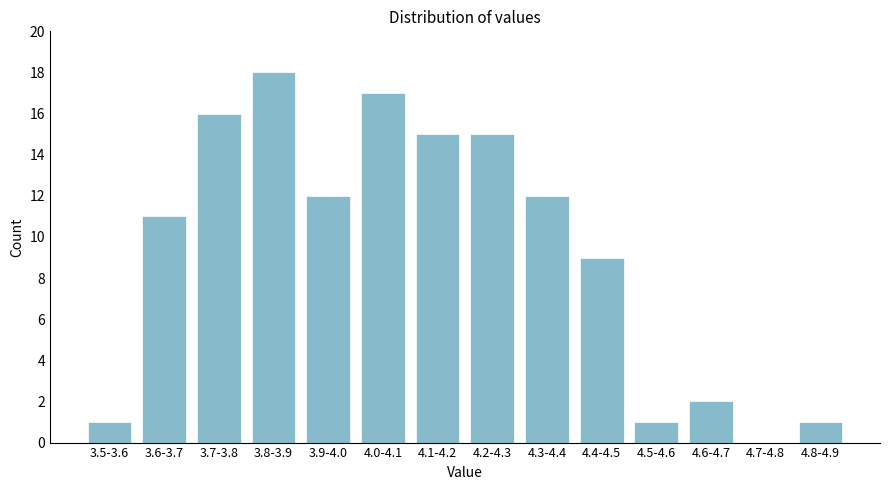

Reading left to right, list all the values displayed in this chart.

3.5-3.6=1	3.6-3.7=11	3.7-3.8=16	3.8-3.9=18	3.9-4.0=12	4.0-4.1=17	4.1-4.2=15	4.2-4.3=15	4.3-4.4=12	4.4-4.5=9	4.5-4.6=1	4.6-4.7=2	4.7-4.8=0	4.8-4.9=1